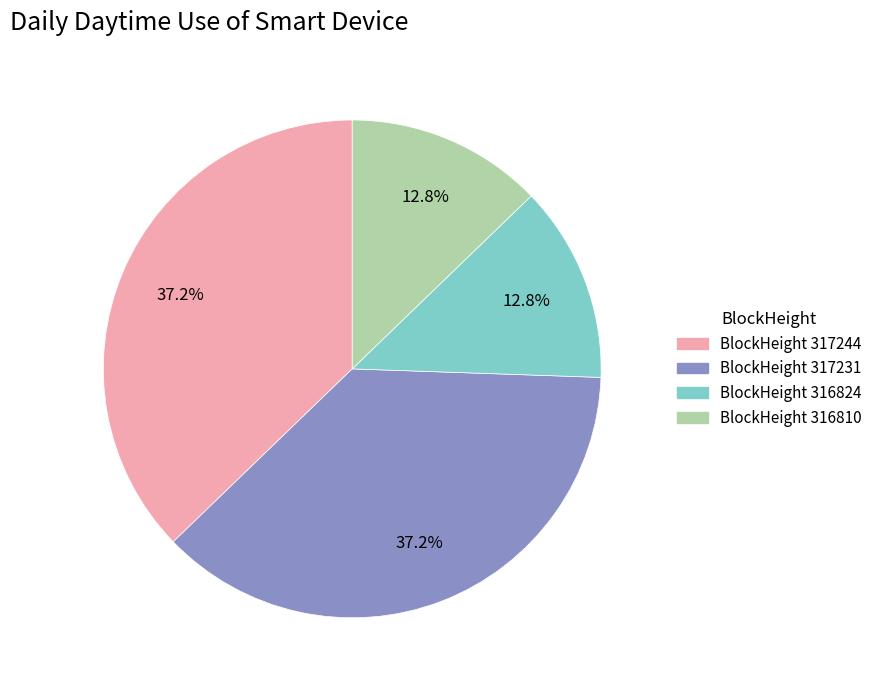

To the nearest percent, what is the average slice percentage?

25%